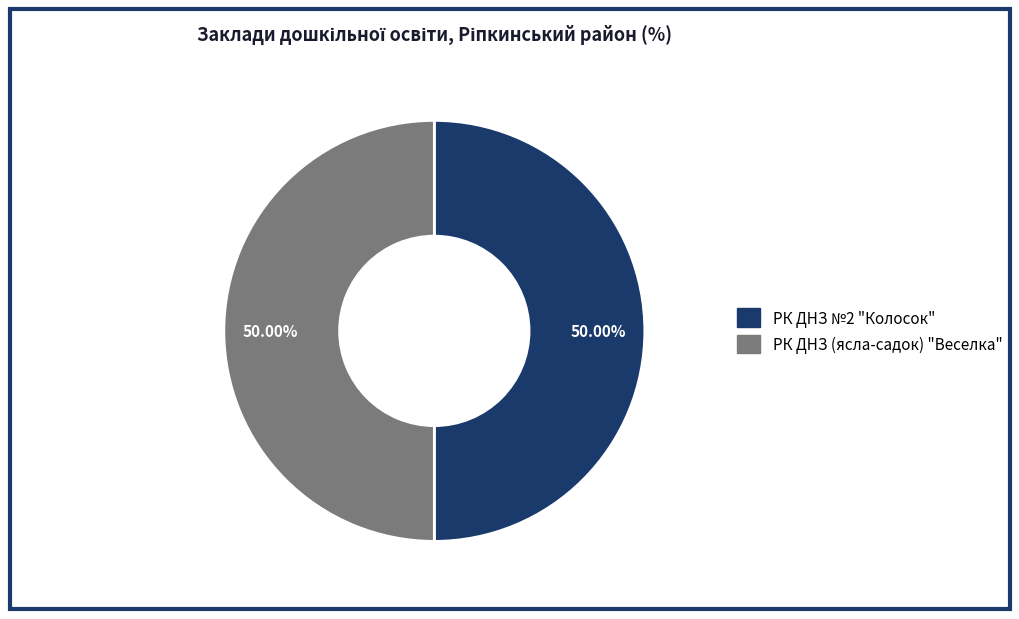

To the nearest percent, what is the average slice percentage?

50%